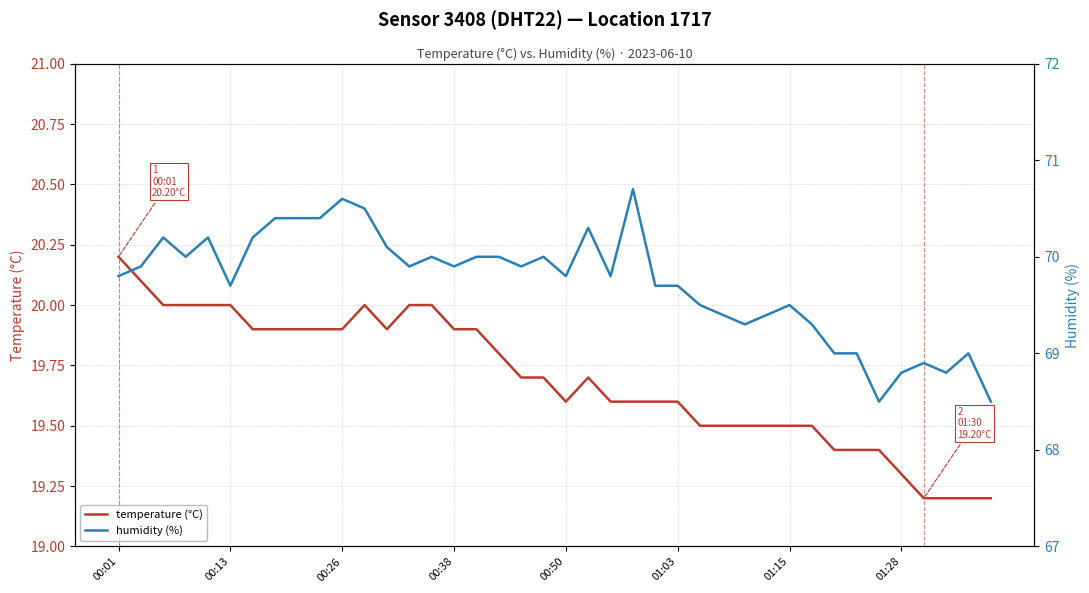

Reading left to right, list all the values displayed in this chart.

temperature (°C): 20.2	20.1	20.0	20.0	20.0	20.0	19.9	19.9	19.9	19.9	19.9	20.0	19.9	20.0	20.0	19.9	19.9	19.8	19.7	19.7	19.6	19.7	19.6	19.6	19.6	19.6	19.5	19.5	19.5	19.5	19.5	19.5	19.4	19.4	19.4	19.3	19.2	19.2	19.2	19.2
humidity (%): 69.8	69.9	70.2	70.0	70.2	69.7	70.2	70.4	70.4	70.4	70.6	70.5	70.1	69.9	70.0	69.9	70.0	70.0	69.9	70.0	69.8	70.3	69.8	70.7	69.7	69.7	69.5	69.4	69.3	69.4	69.5	69.3	69.0	69.0	68.5	68.8	68.9	68.8	69.0	68.5